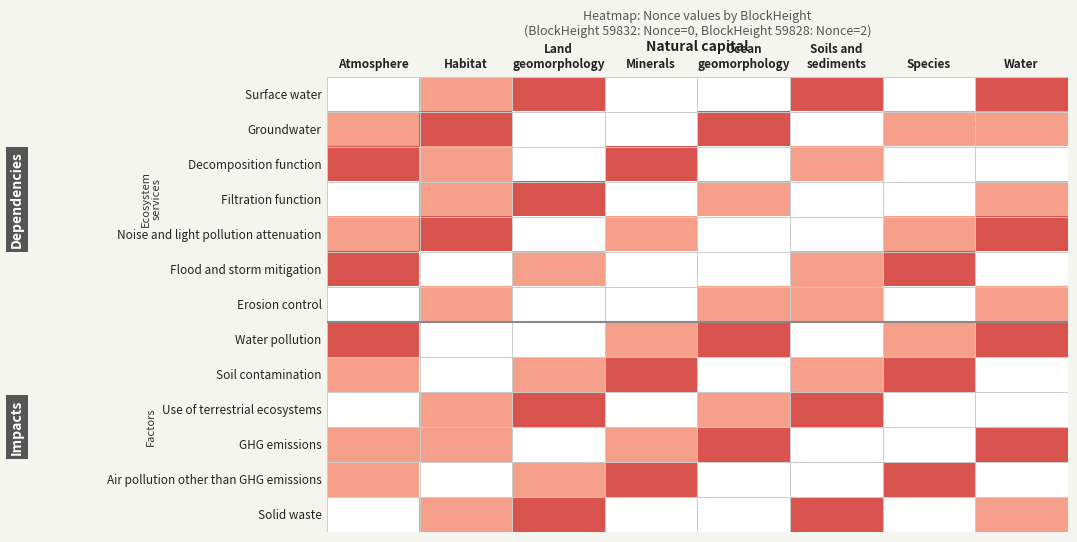

At which category is the sum across all series the highest?

Water